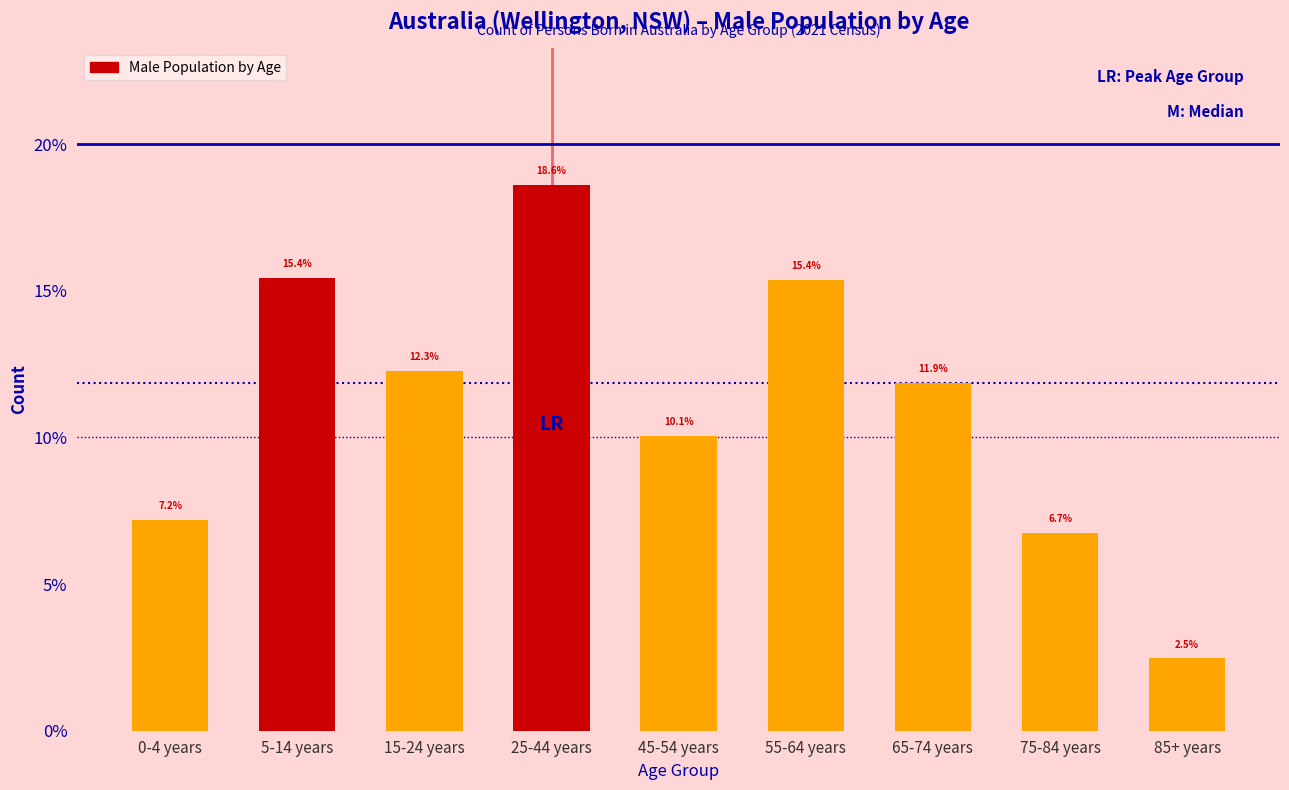

Reading left to right, list all the values displayed in this chart.

0-4 years=7.2	5-14 years=15.4	15-24 years=12.3	25-44 years=18.6	45-54 years=10.1	55-64 years=15.4	65-74 years=11.9	75-84 years=6.7	85+ years=2.5